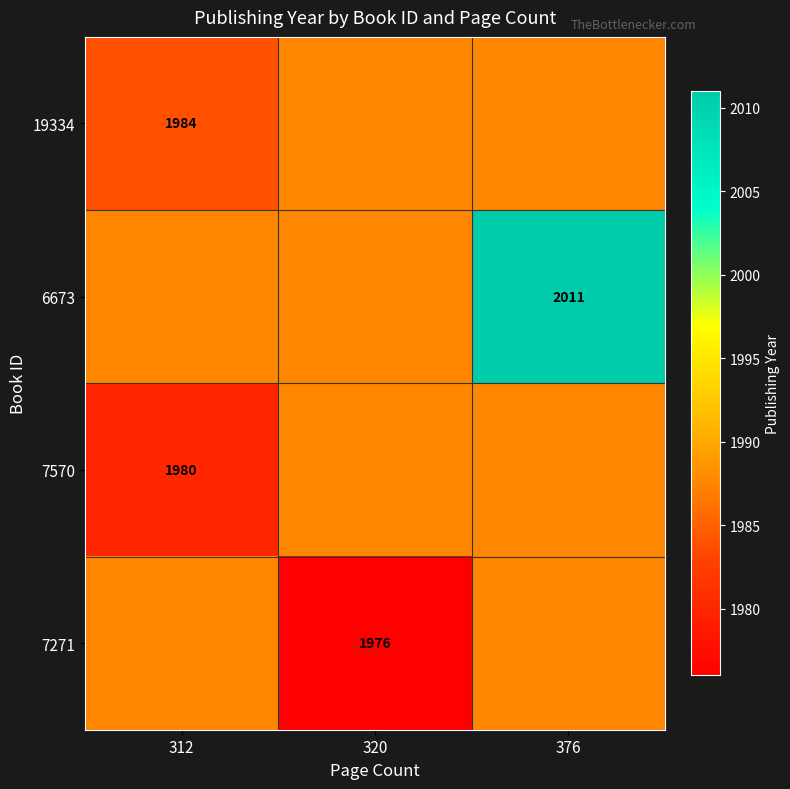

Which label corresponds to the largest value in the chart?

376